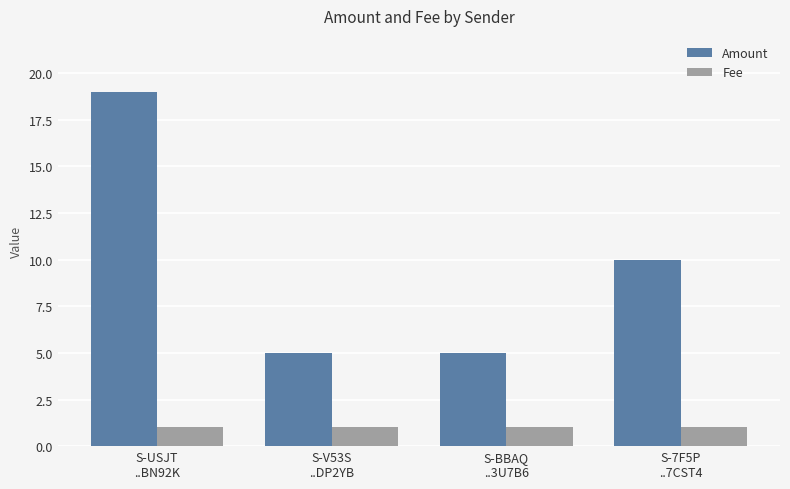

What is the total value across all series at S-USJT
..BN92K?

20